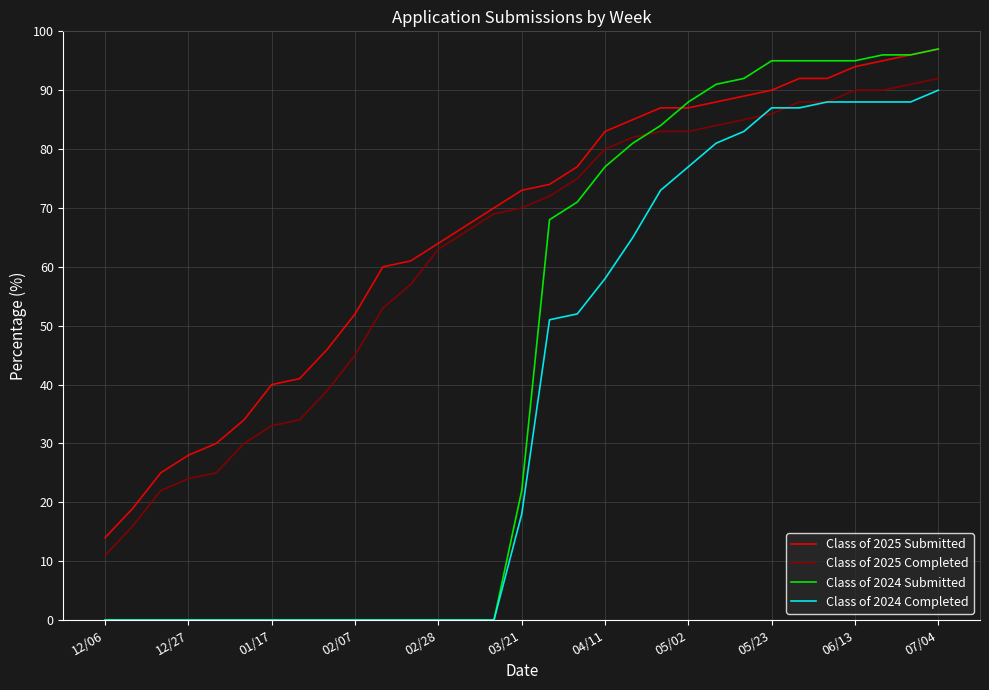

Which series has the largest total across all categories?

Class of 2025 Submitted